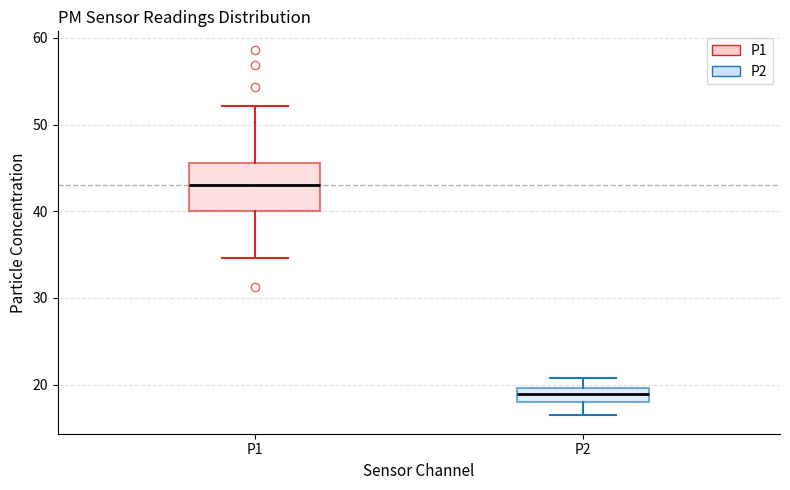

Which box's median line is the highest?

P1